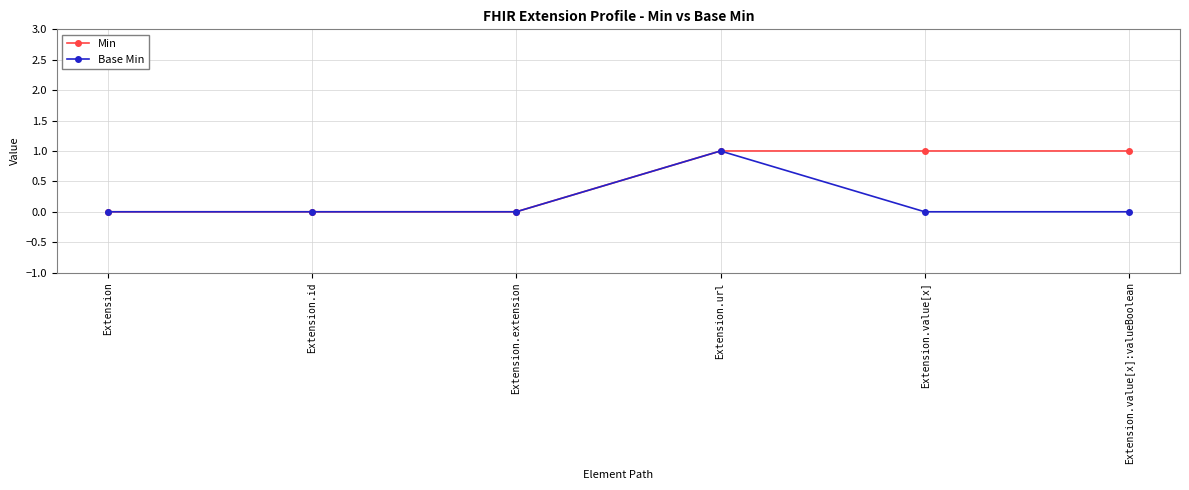

How many lines are shown in the chart?

2